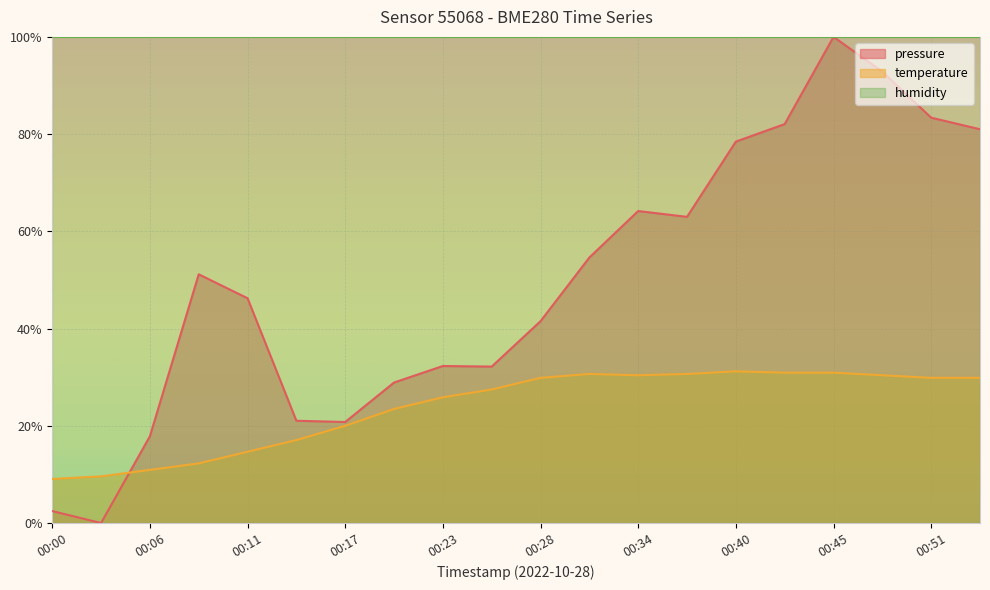

What is the maximum value for pressure?

100.0